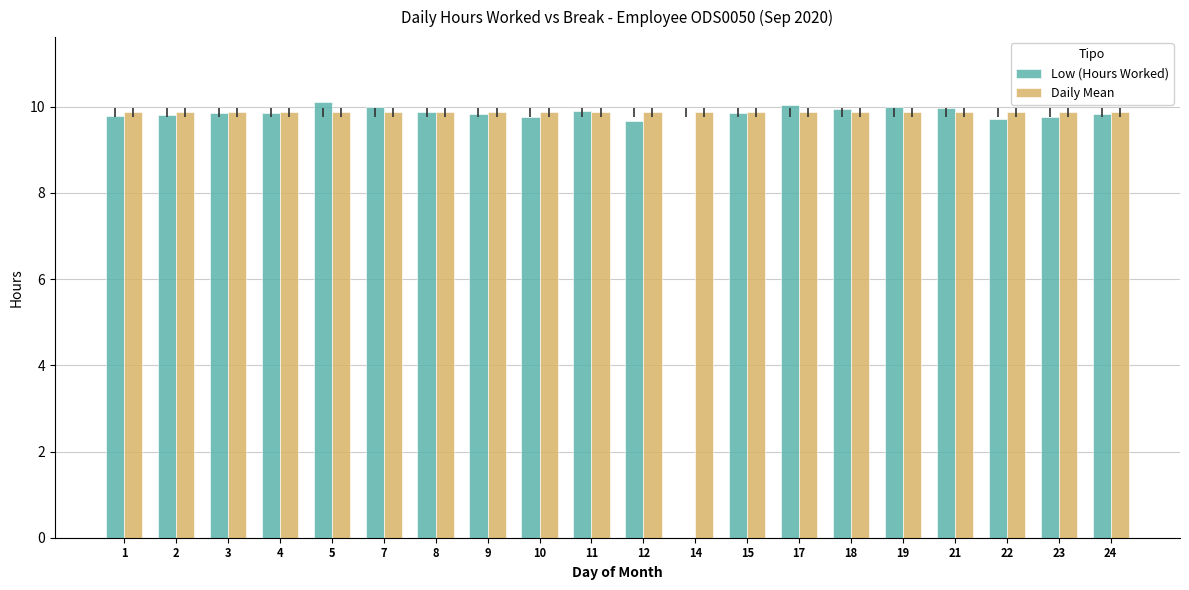

What are all the series names shown in the legend?

Low (Hours Worked), Daily Mean